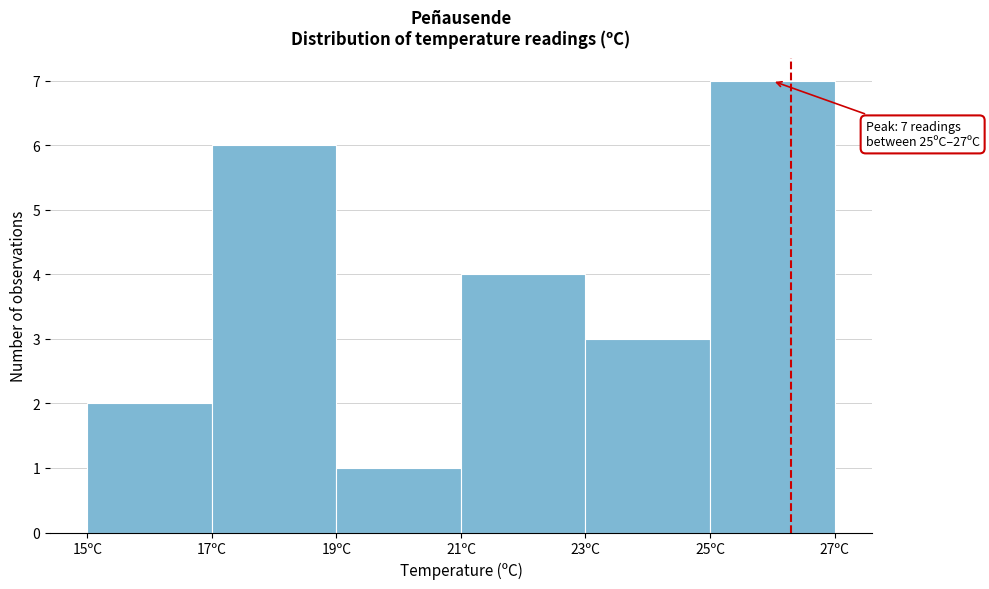

Which range on the x-axis has the tallest bar?

25 to 27